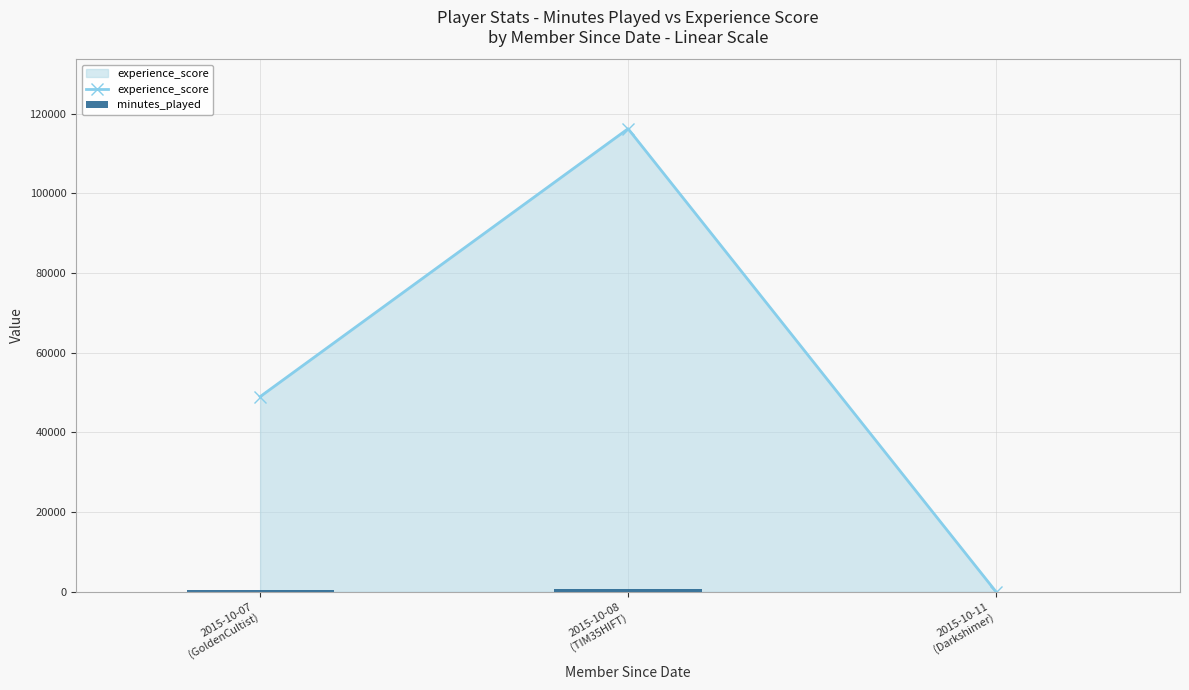

Which label corresponds to the smallest value in the chart?

2015-10-11
(Darkshimer)